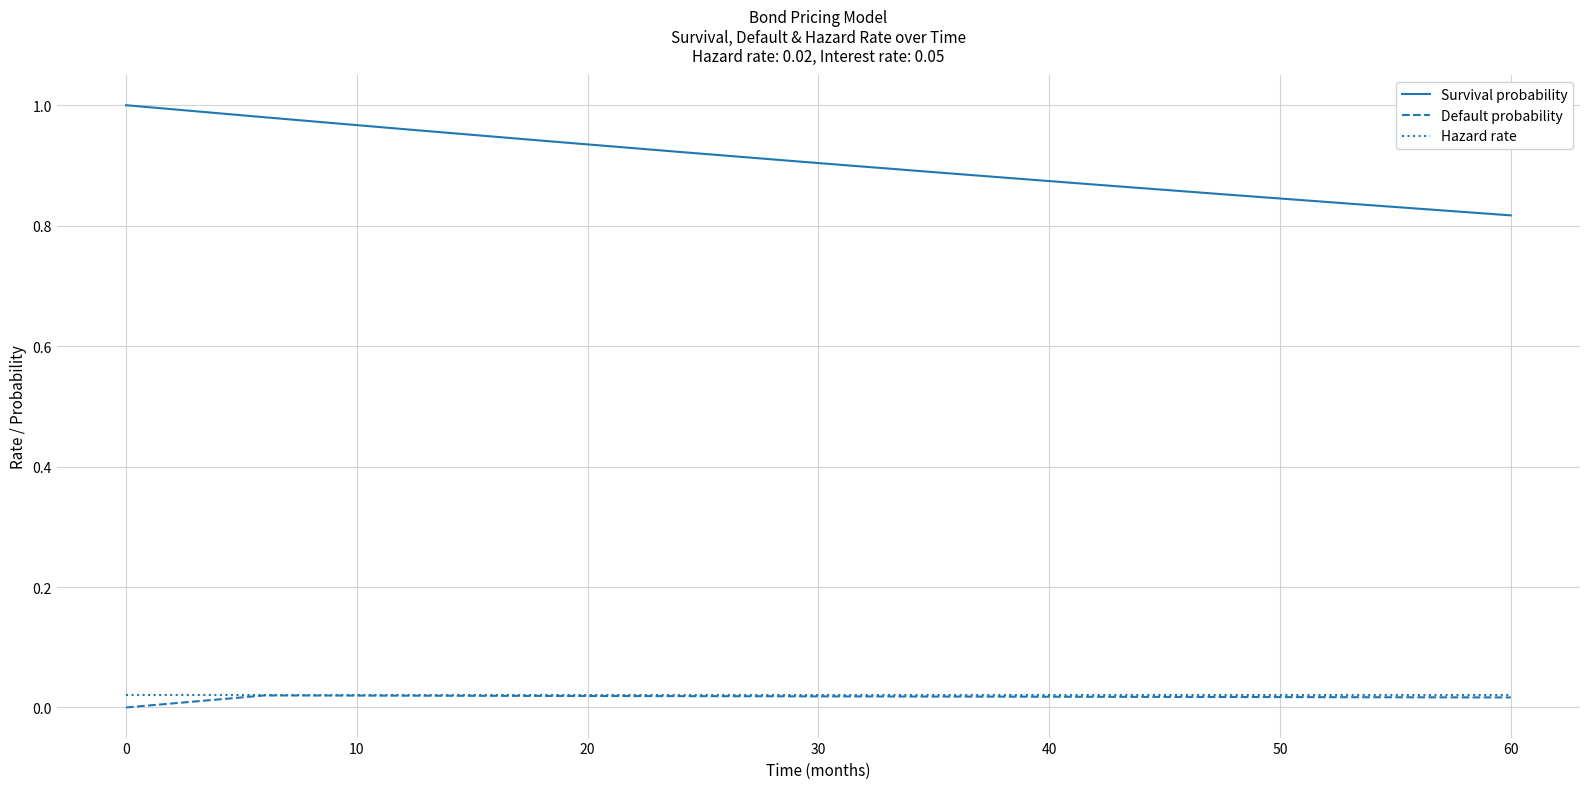

Which series has the largest range (max minus min)?

Survival probability